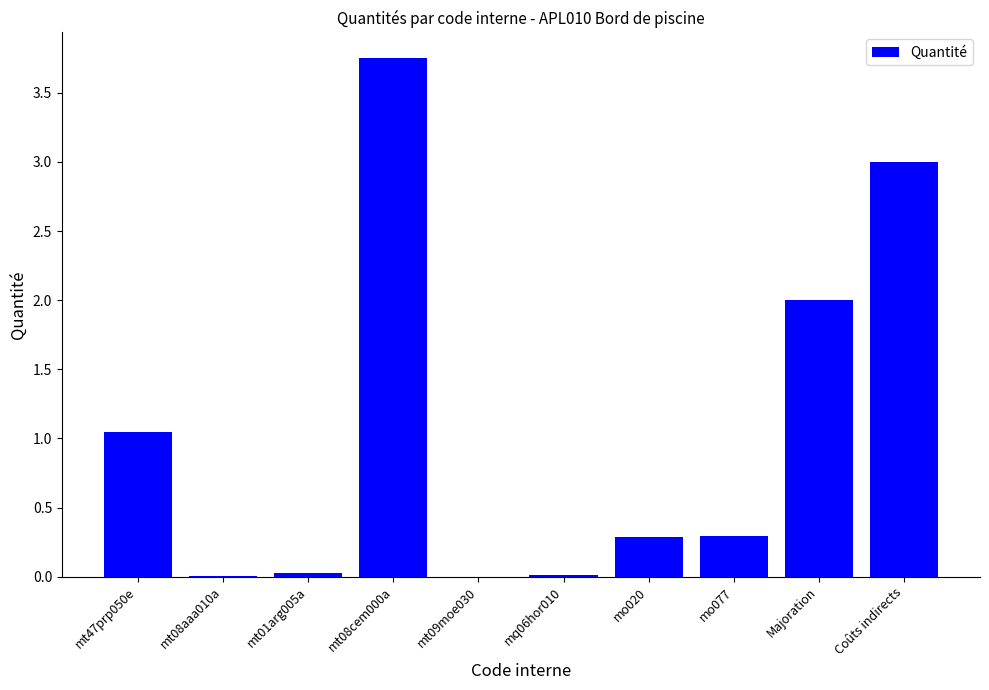

Where is the data nearest to the value 1?

mt47prp050e